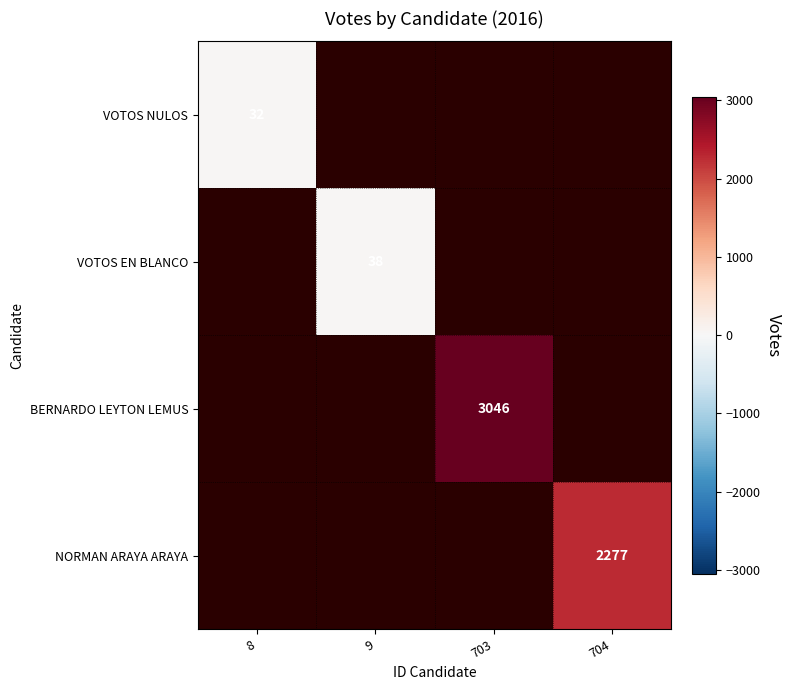

How many series are shown in this chart?

4